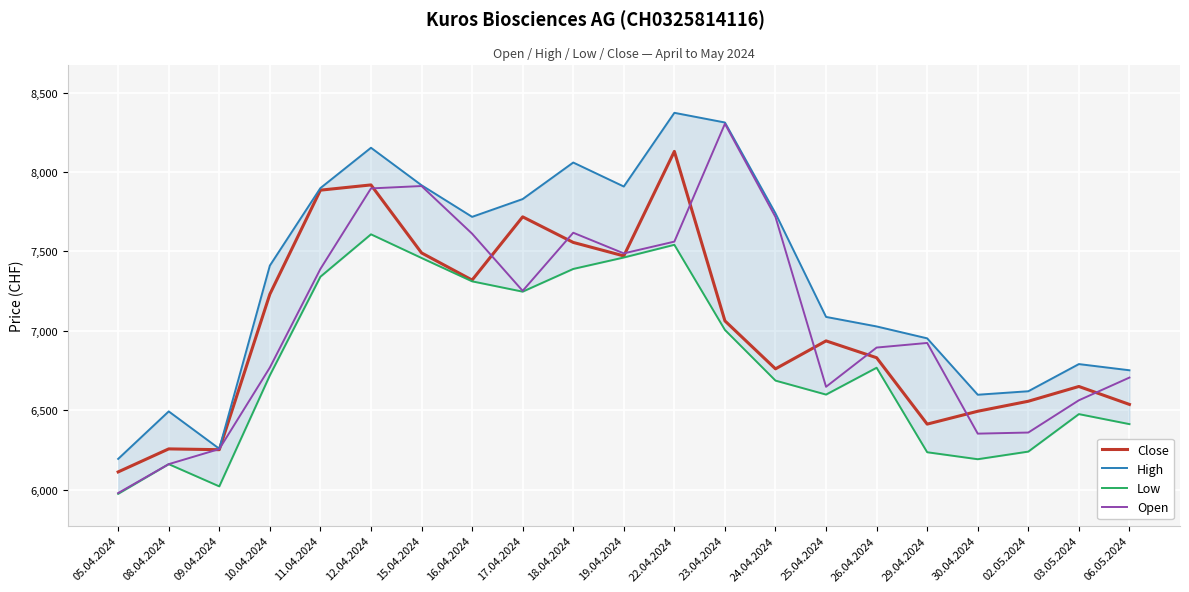

Which series has the largest total across all categories?

High